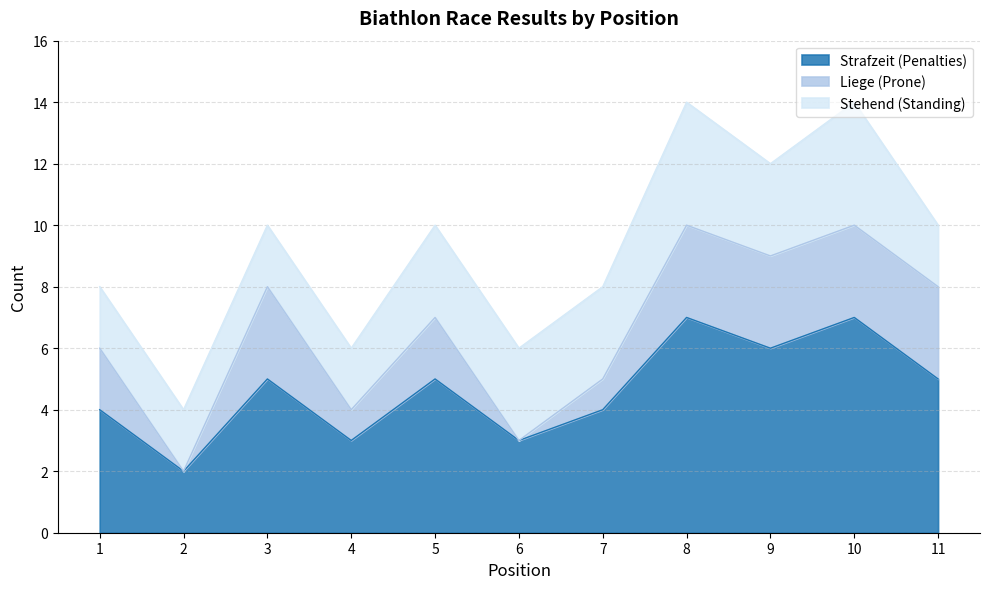

In Stehend (Standing), how many points are higher than both neighbors (excluding endpoints)?

2